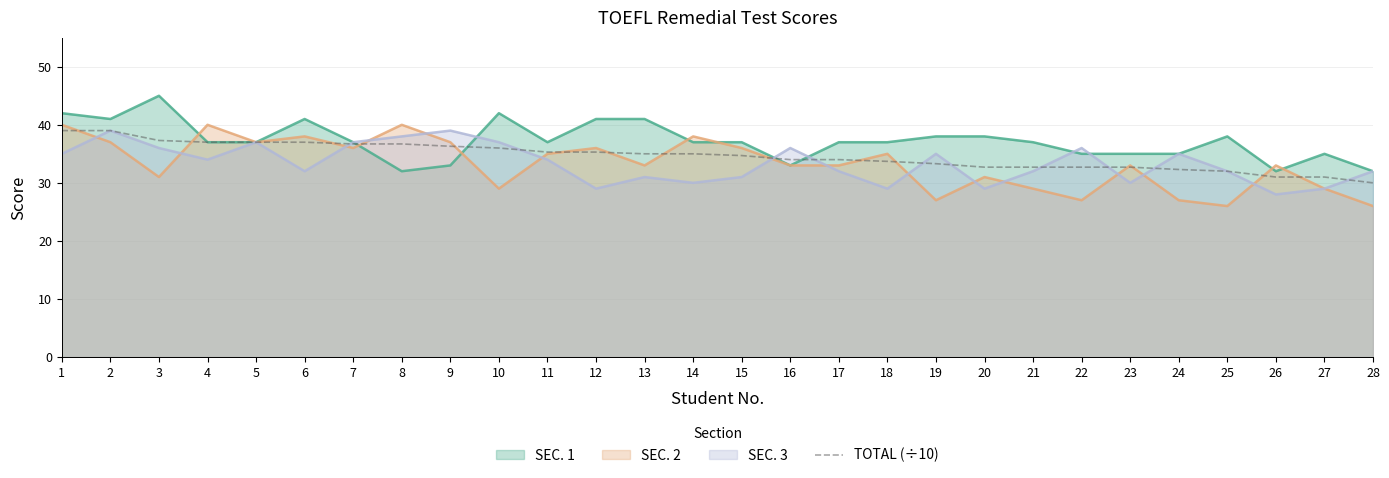

What is the maximum value shown in the chart?

45.0